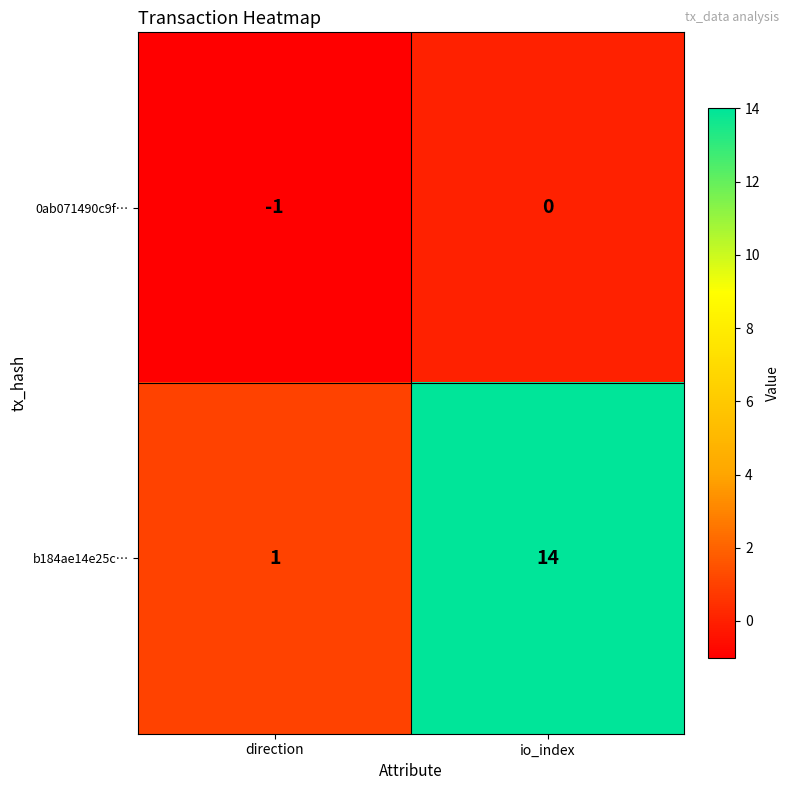

Rank the series by their maximum value, from highest to lowest.

b184ae14e25c…, 0ab071490c9f…